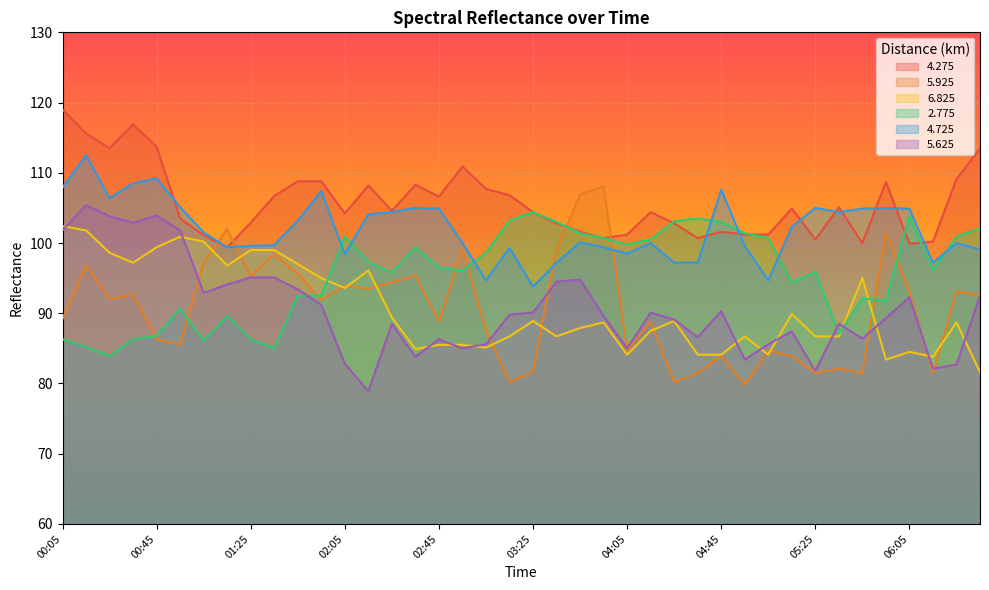

At which label is 2.775 closest to 94?

05:15